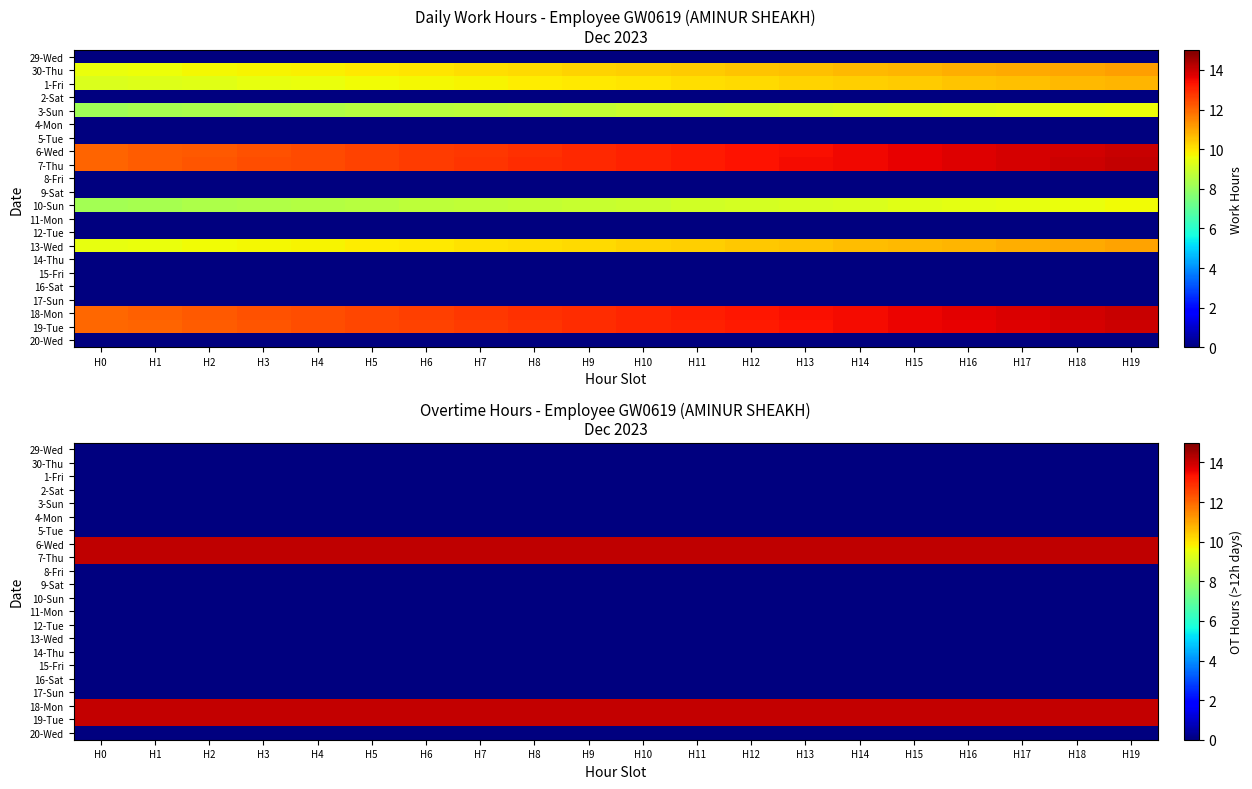

At which category is the sum across all series the highest?

H0